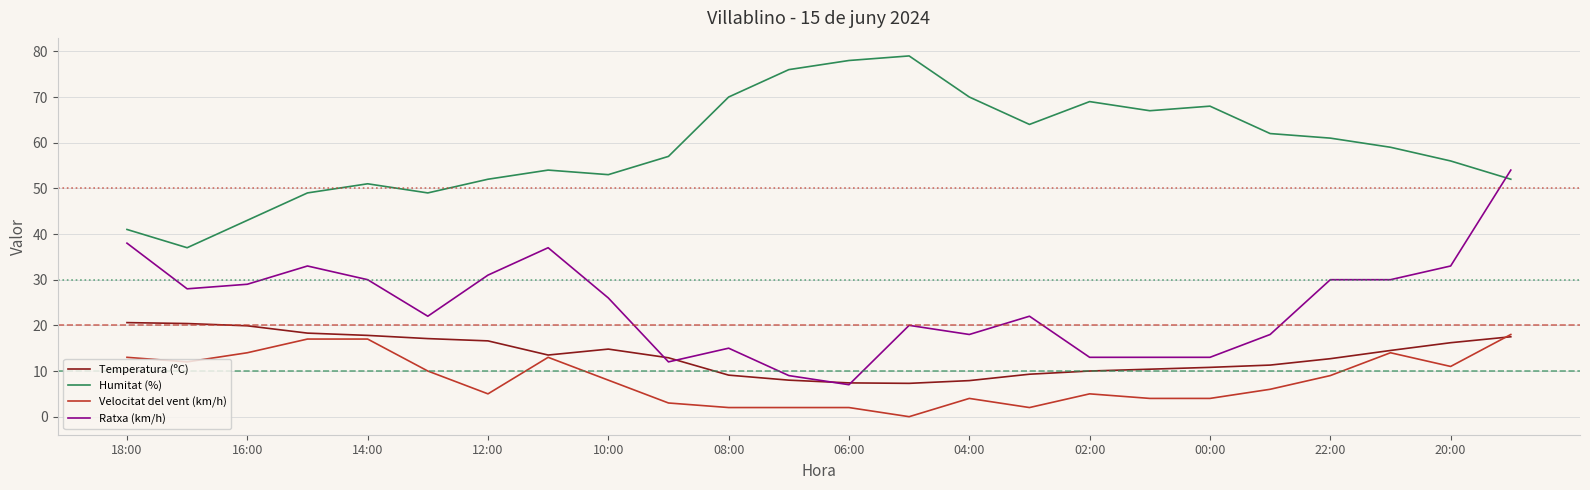

Which series has the largest total across all categories?

Humitat (%)